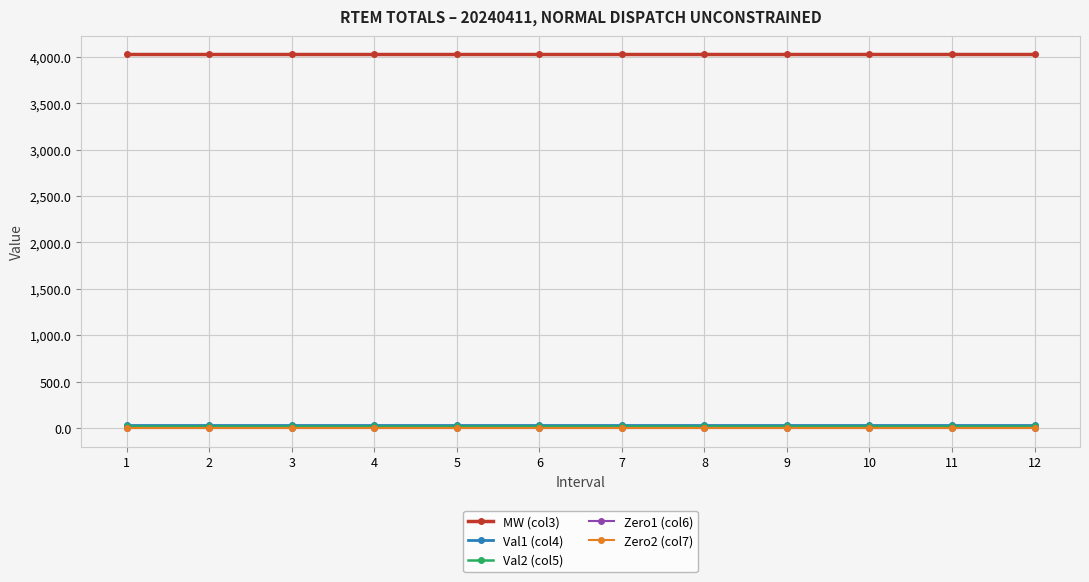

True or false: MW (col3) has more than 0 interior local peaks.

False